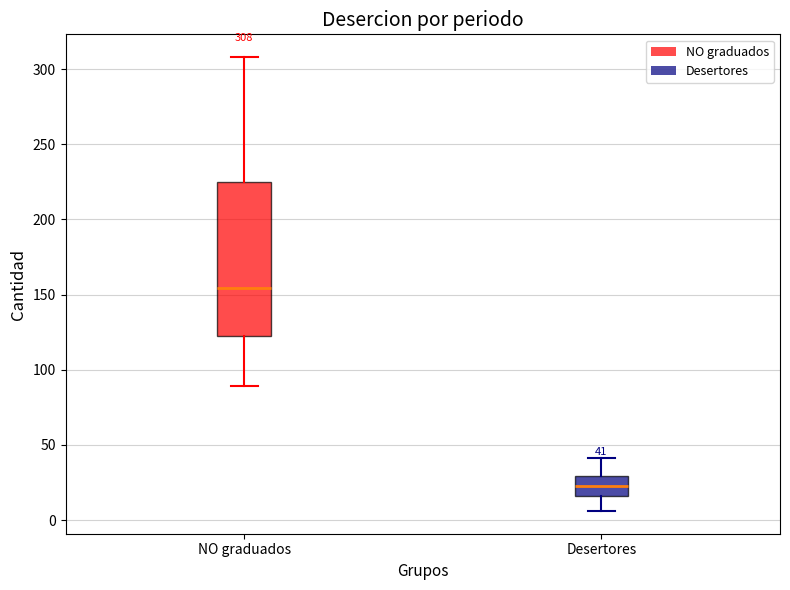

Which box's median line is the highest?

NO graduados